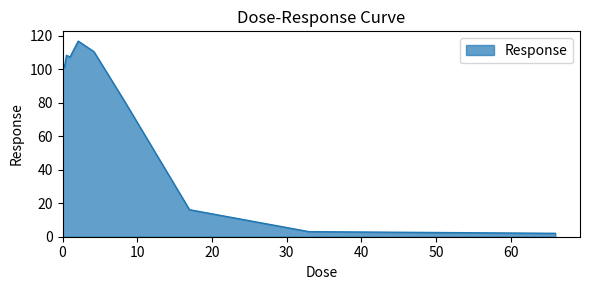

What is the greatest value displayed?

116.9